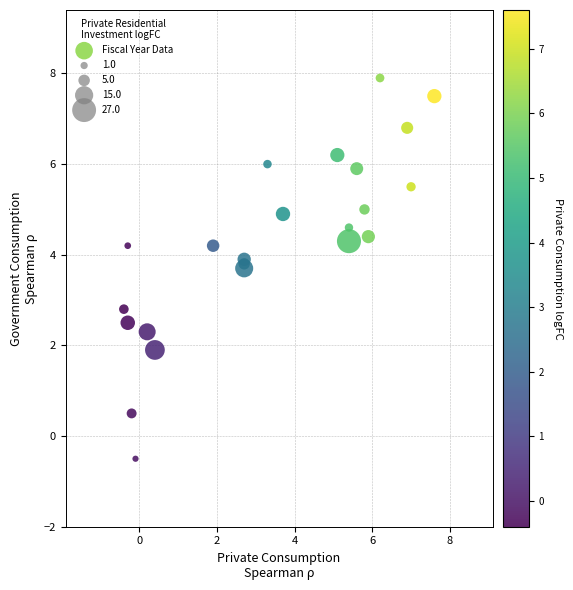

What Y value in the scatter plot is closest to 3?

2.8